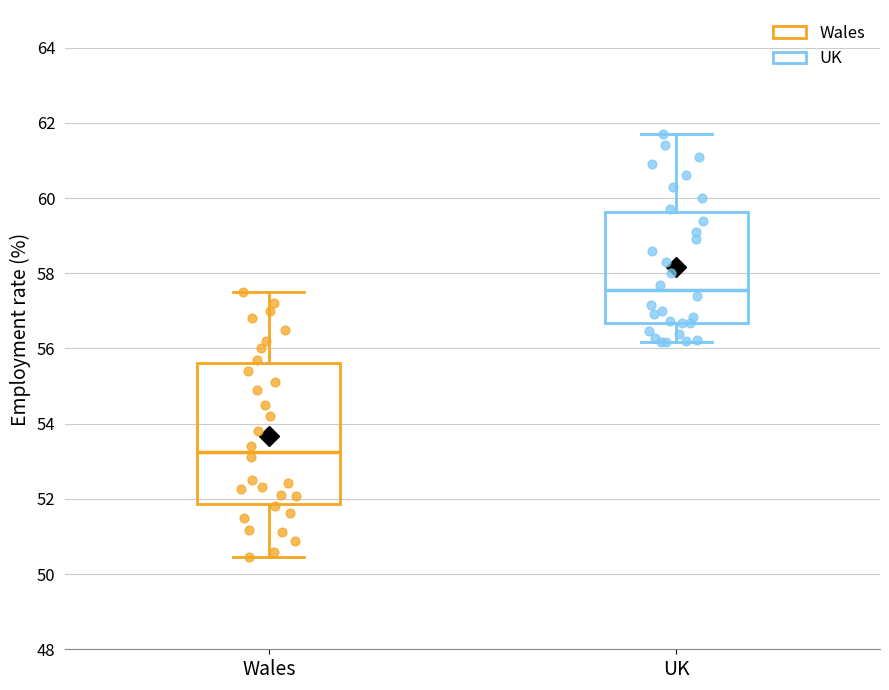

Which box has the lowest median line?

Wales